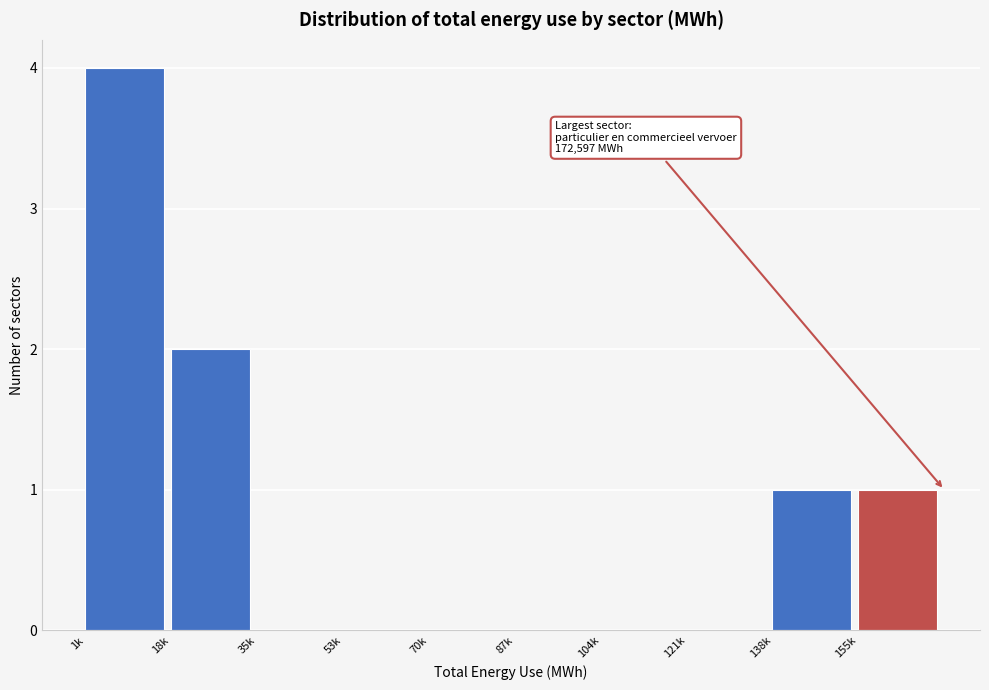

Reading right to left, extract all data points from this chart.

155k=1	138k=1	121k=0	104k=0	87k=0	70k=0	53k=0	35k=0	18k=2	1k=4